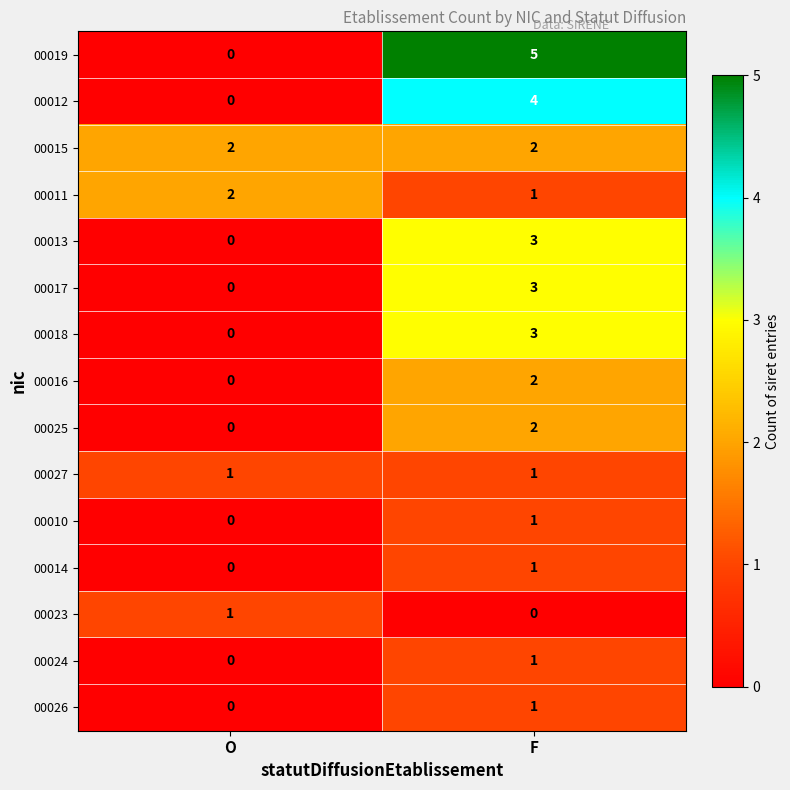

Which series has the largest total across all categories?

00019